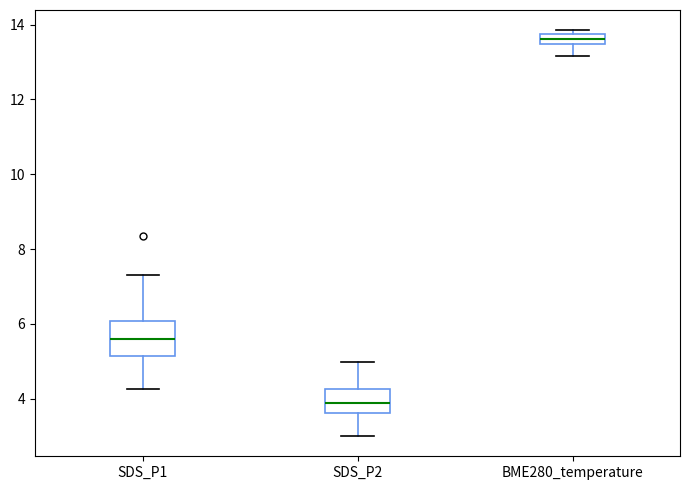

Comparing the boxes themselves (not the whiskers), which one is the tallest?

SDS_P1